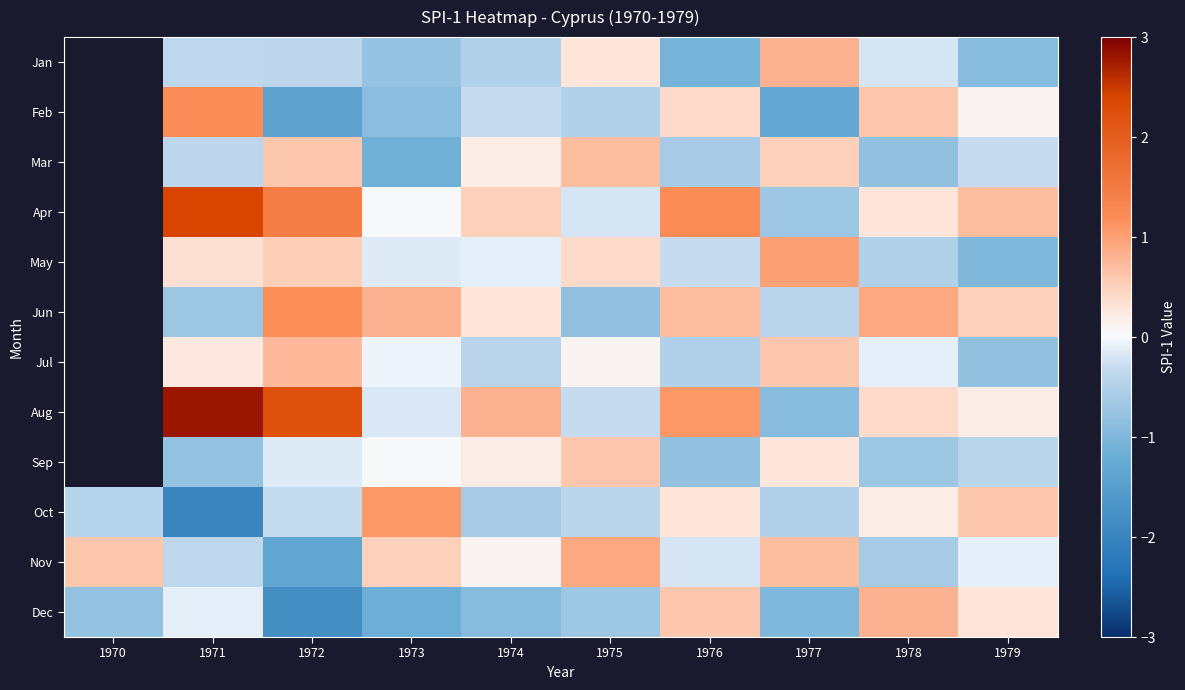

What is the difference between the maximum and second lowest values in the Dec series?

2.0